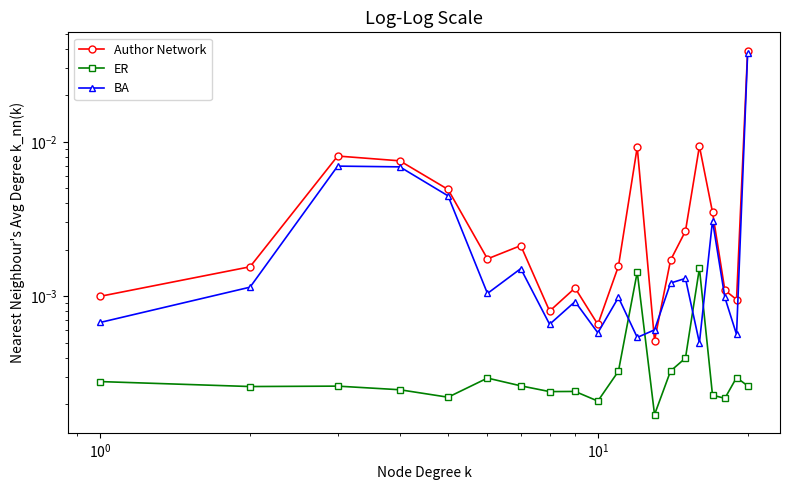

True or false: BA and Author Network cross at least once.

True